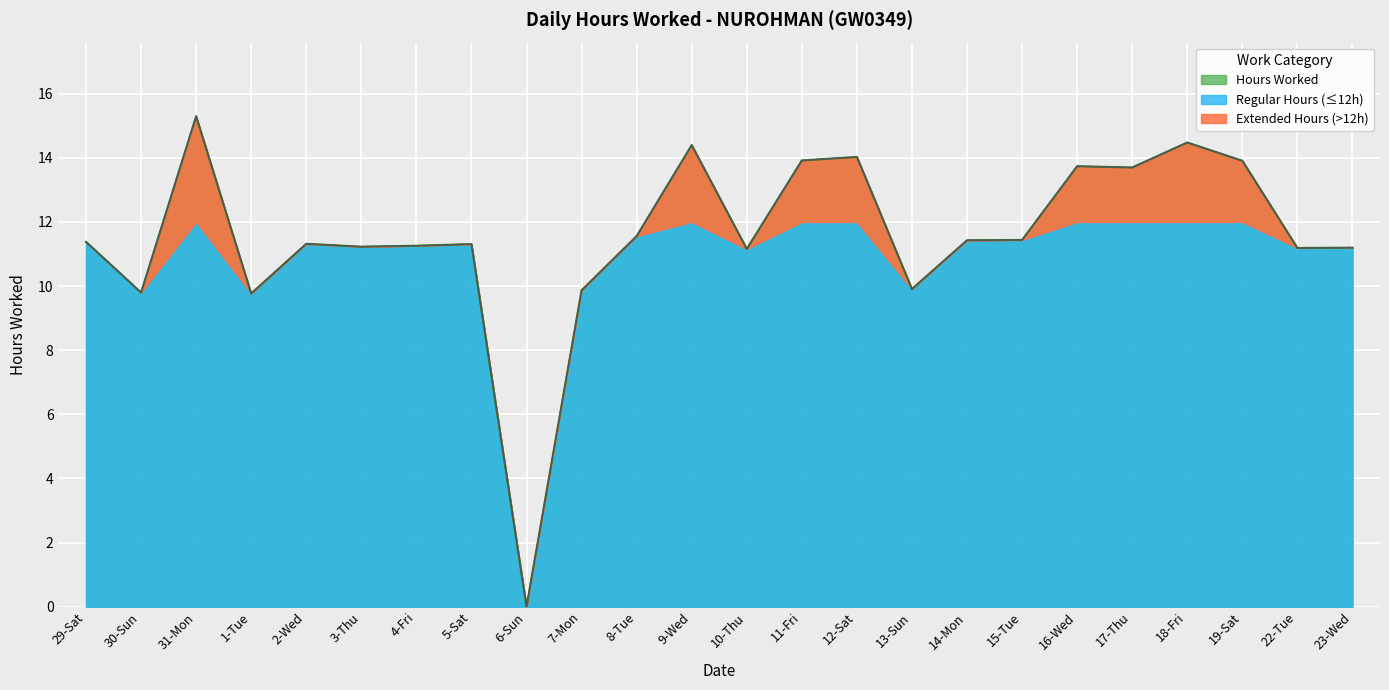

What is the difference between the maximum and minimum values?

15.3